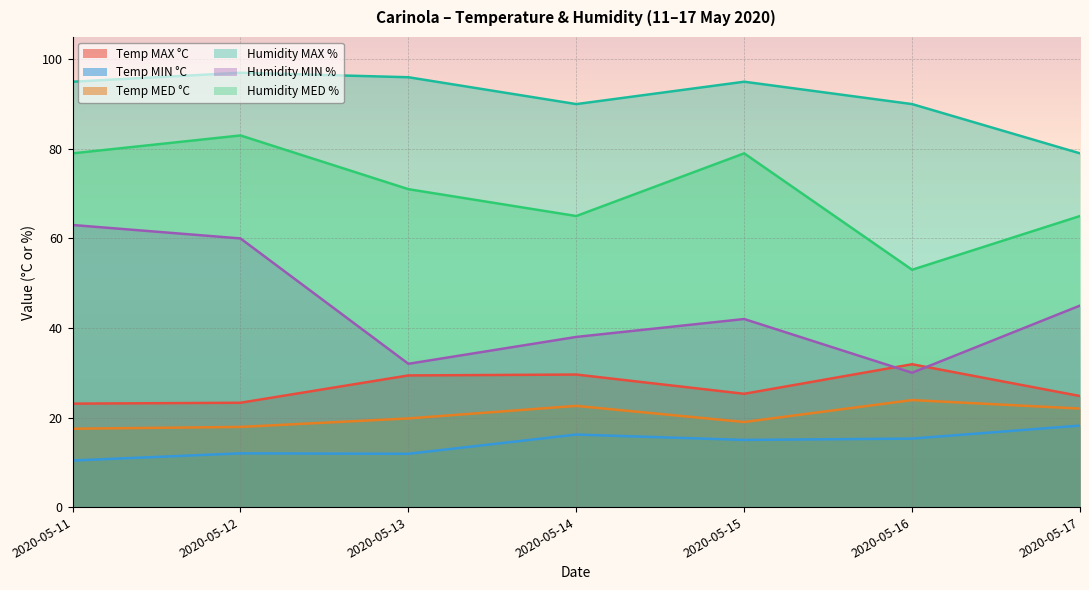

What is the difference between the highest and lowest values at 2020-05-15?

80.0